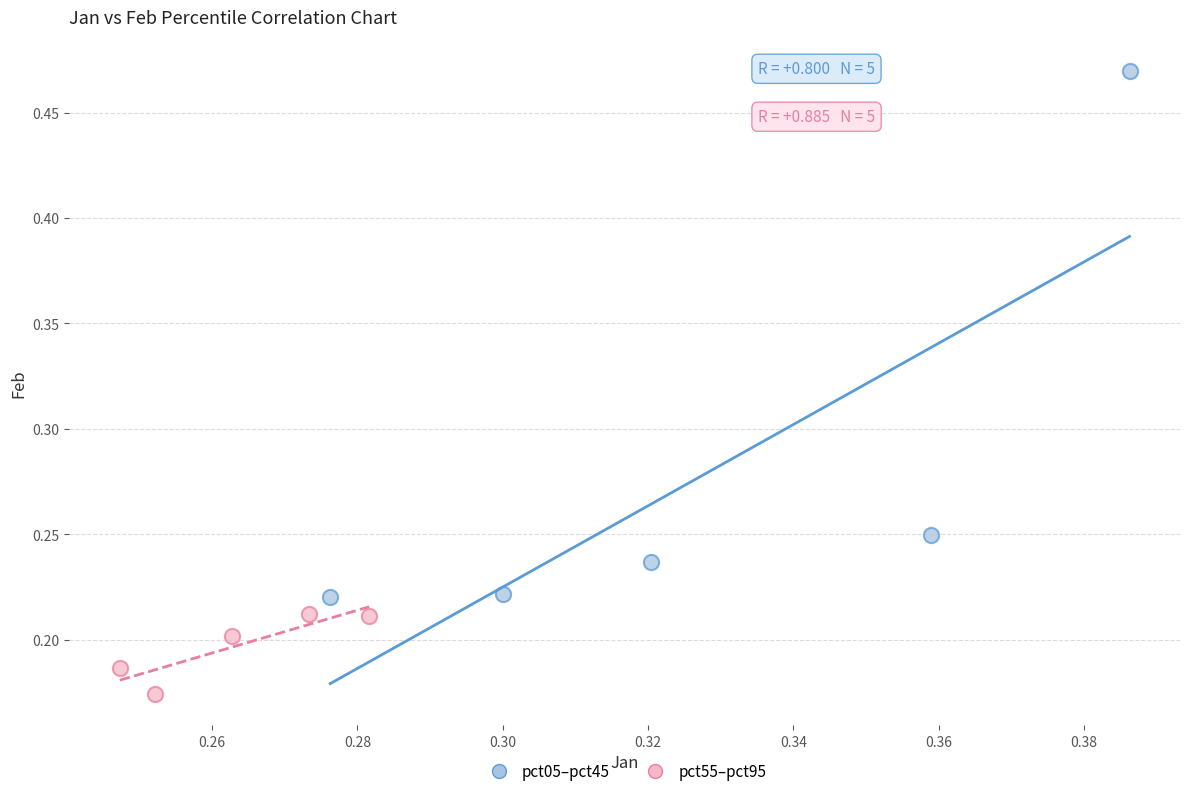

Which series contains the lowest Y value?

pct55–pct95